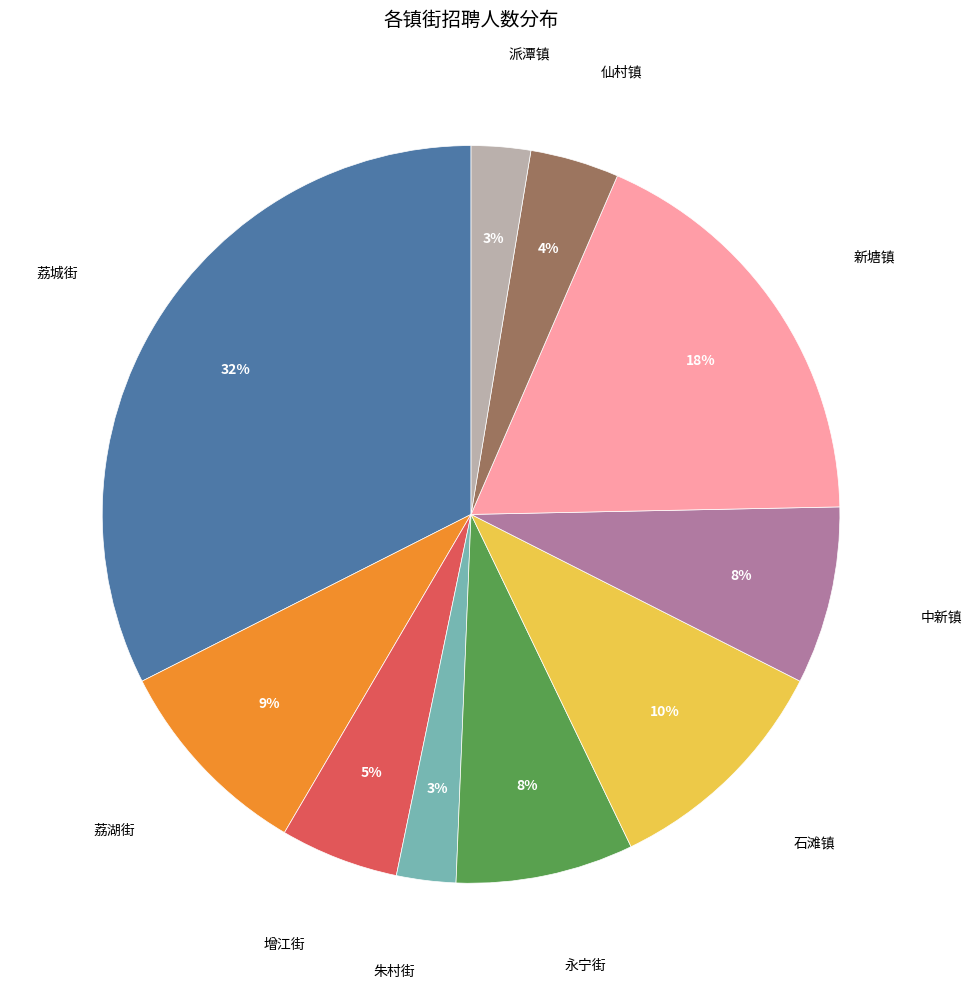

Which has a higher value, 增江街 or 石滩镇?

石滩镇